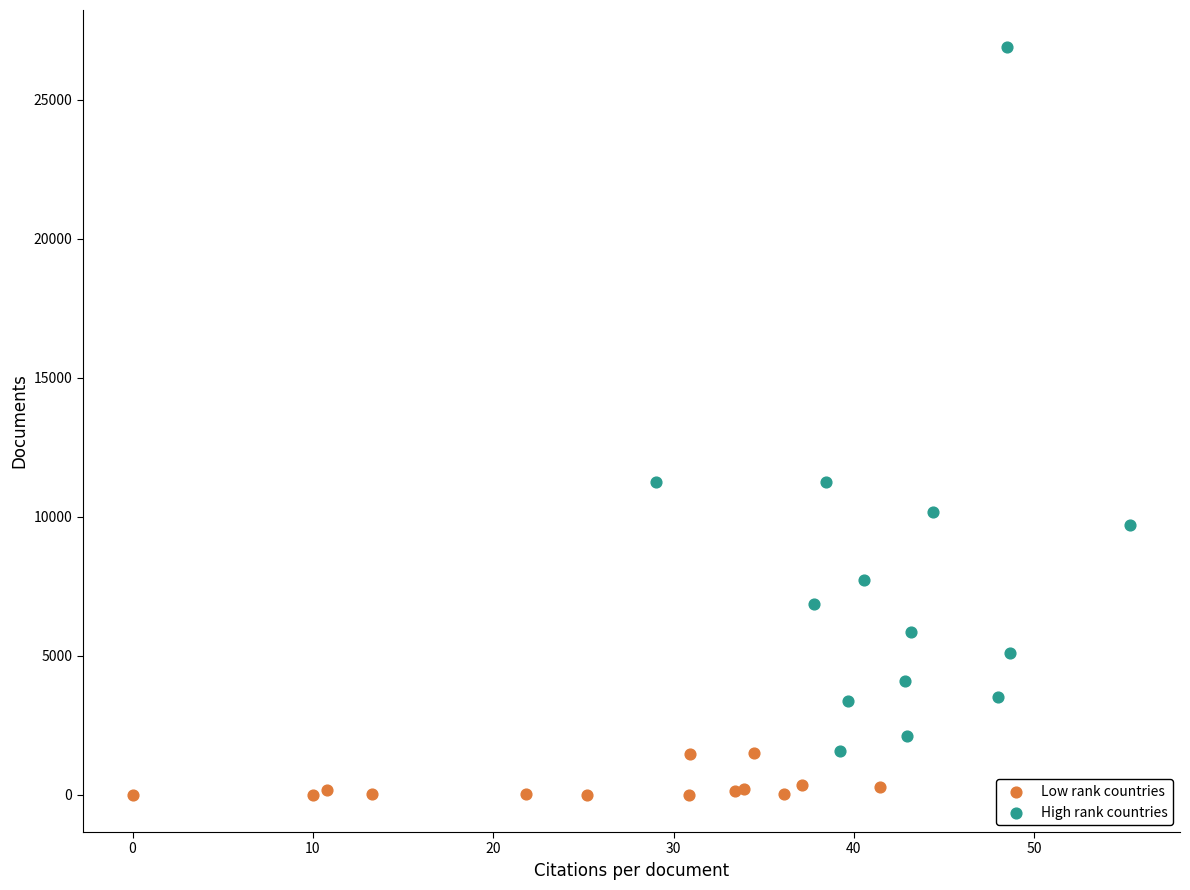

Which series reaches the minimum Y coordinate?

Low rank countries